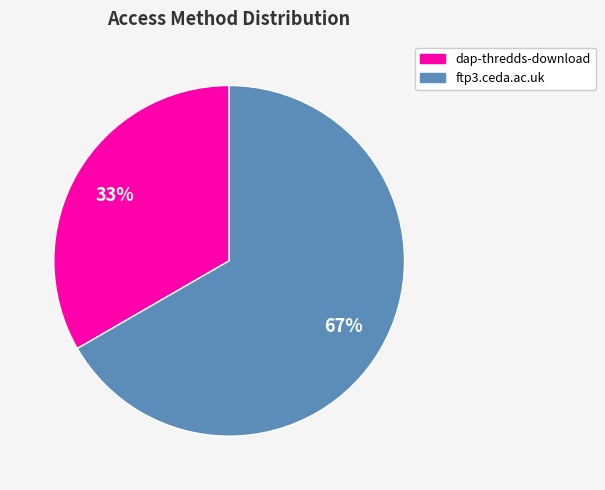

Which category accounts for the majority?

ftp3.ceda.ac.uk